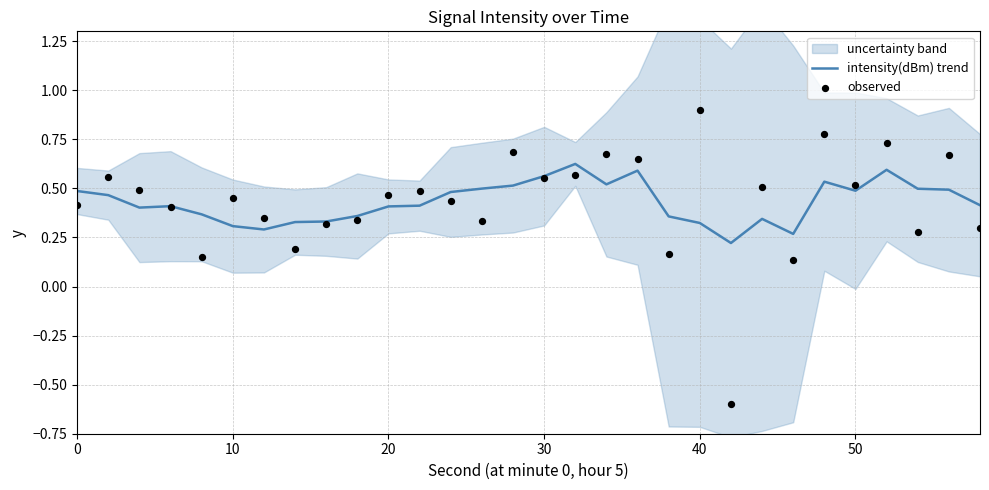

What are all the series names shown in the legend?

intensity(dBm) trend, observed